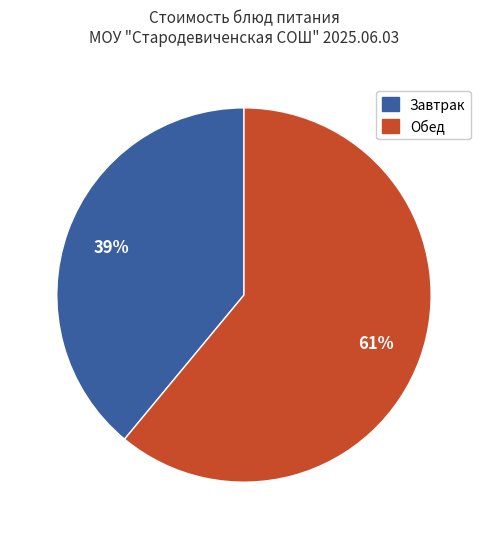

Do Обед and Завтрак together represent more than half of the pie?

Yes